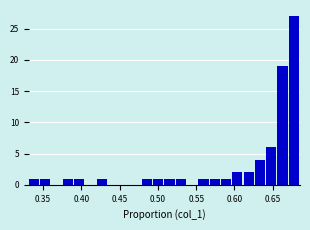

Around what value on the x-axis is the tallest bar? Give the approximate position of its centre, as read against the axis.

0.675